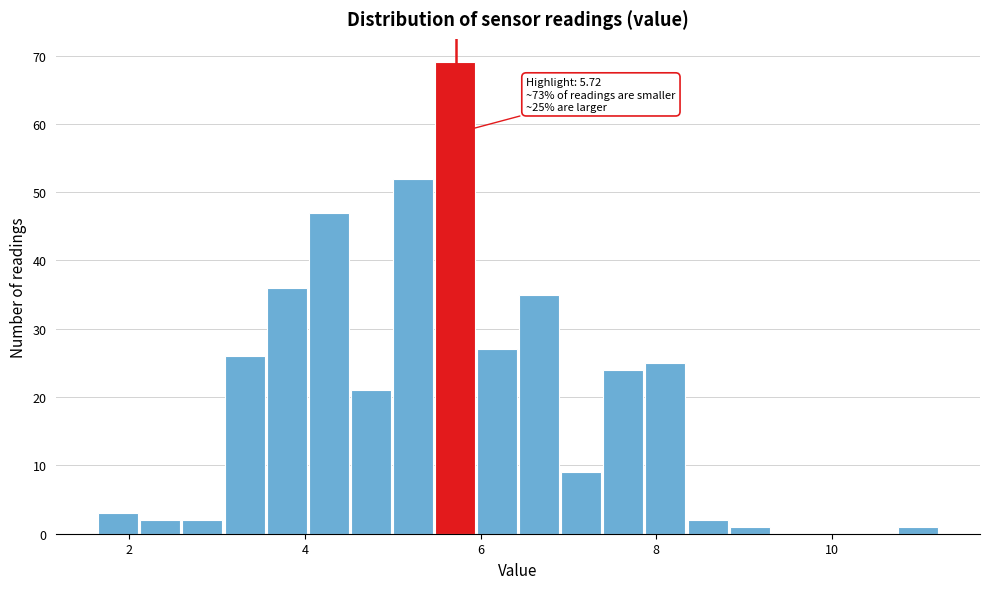

Read against the x-axis, roughly where is the centre of the tallest bar?

5.8